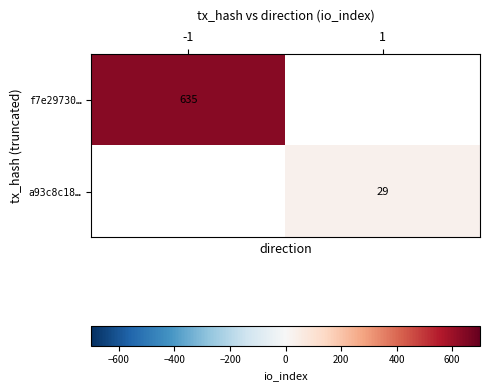

True or false: f7e29730… has a value of 635 at -1.

True